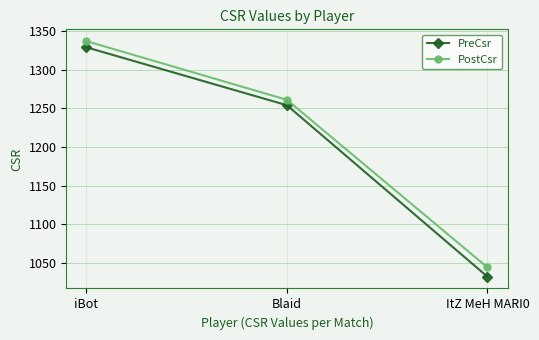

What is the difference between the second highest and minimum values in the PreCsr series?

222